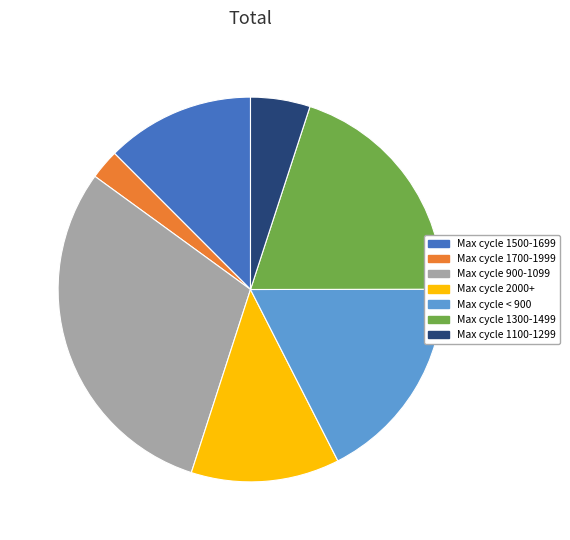

How many slices are in this pie chart?

7